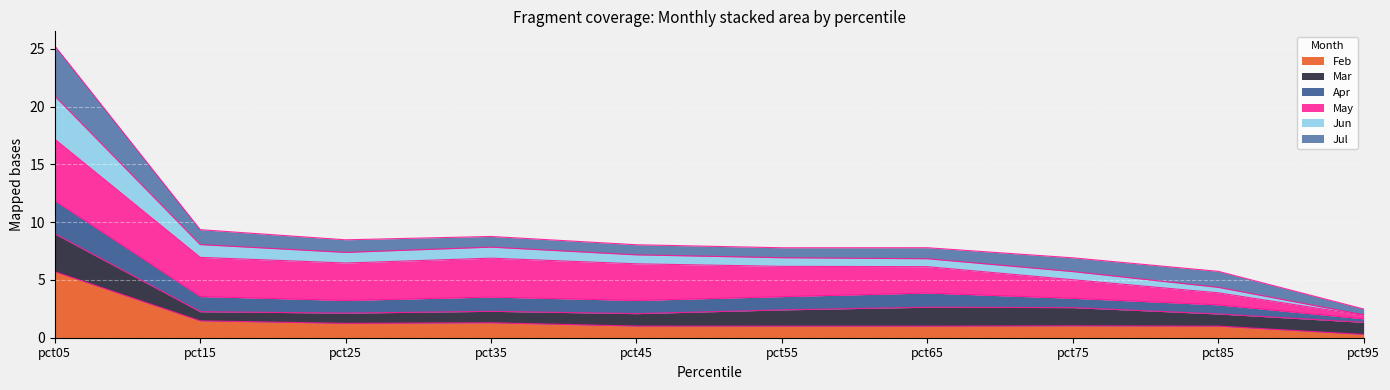

Is the value of Feb at pct05 greater than the value of Apr at pct75?

Yes